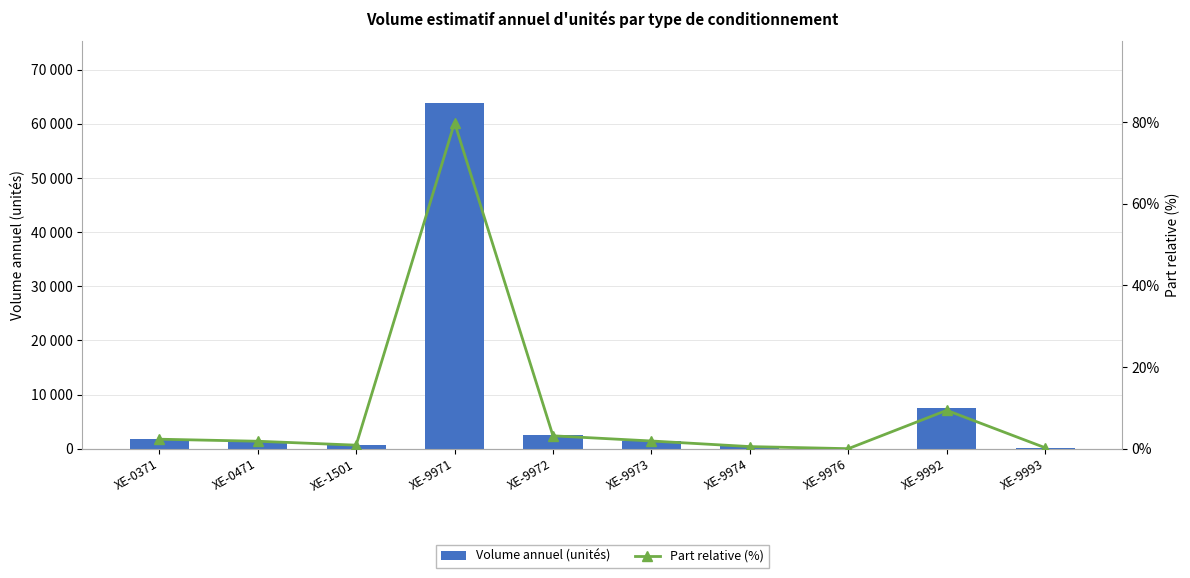

What are all the series names shown in the legend?

Volume annuel (unités), Part relative (%)